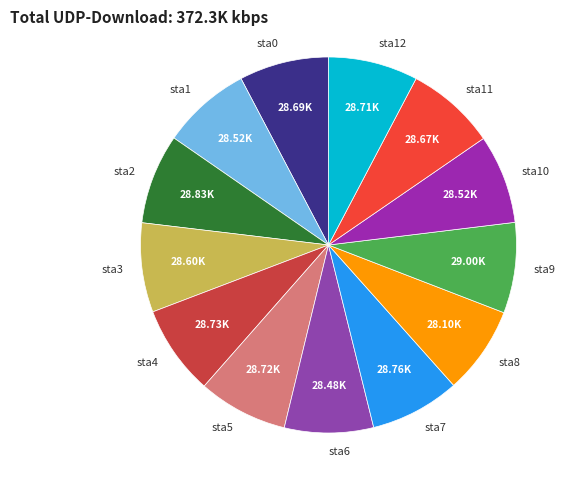

How many segments does this pie chart have?

13